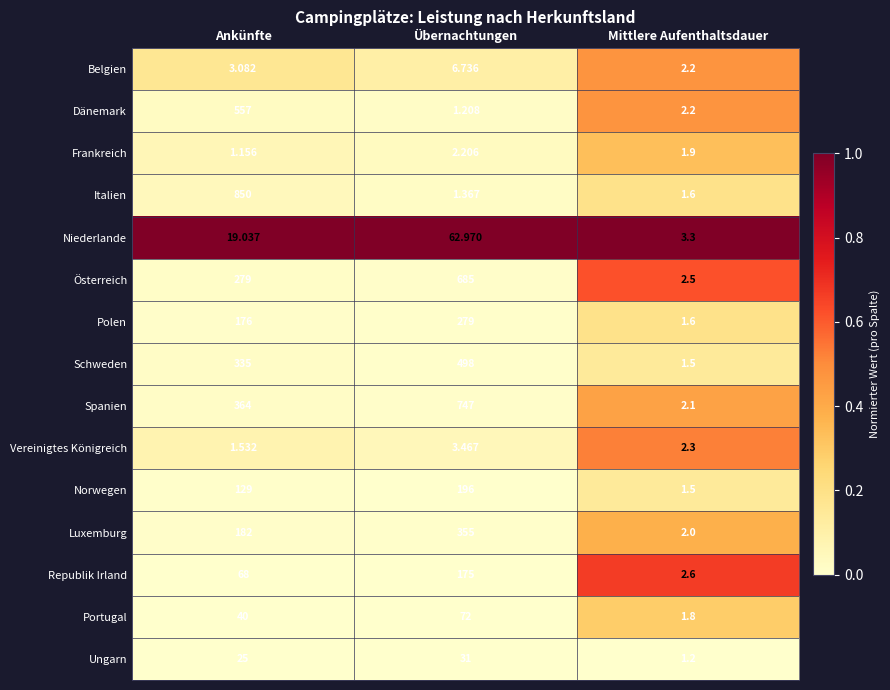

List the series in order of their peak value, highest first.

Italien, Spanien, Österreich, Dänemark, Schweden, Luxemburg, Polen, Norwegen, Republik Irland, Portugal, Niederlande, Ungarn, Belgien, Vereinigtes Königreich, Frankreich